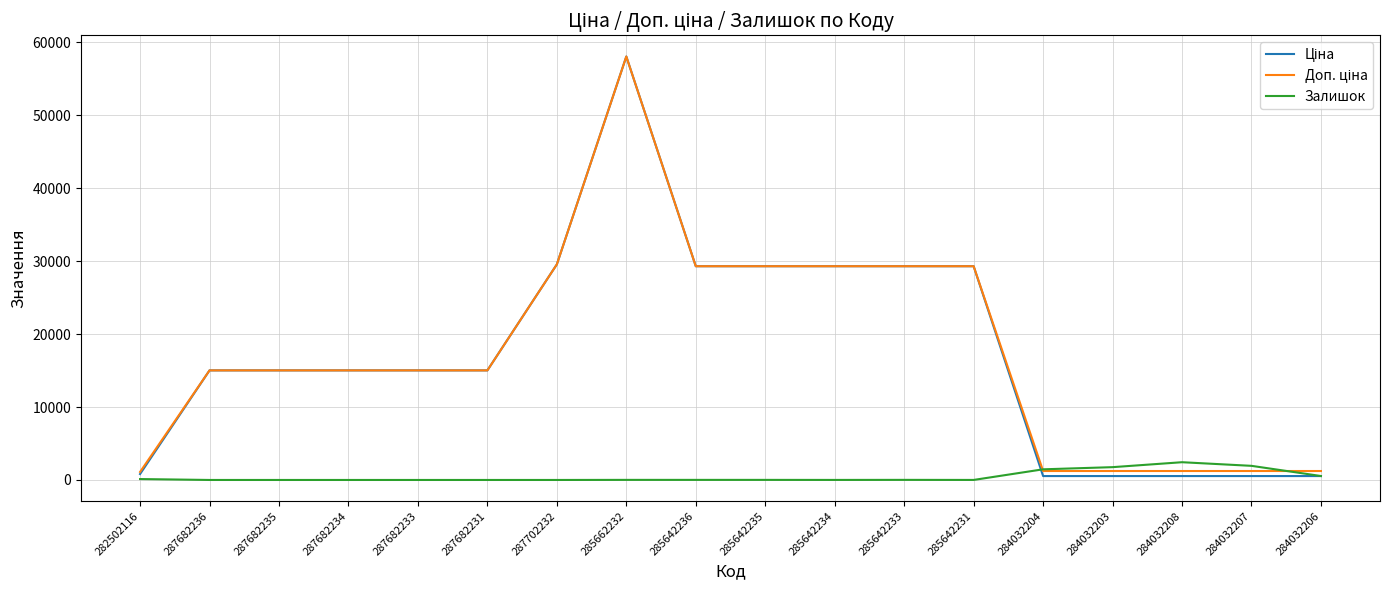

True or false: Залишок has a value of 2433.0 at 284032208.

True